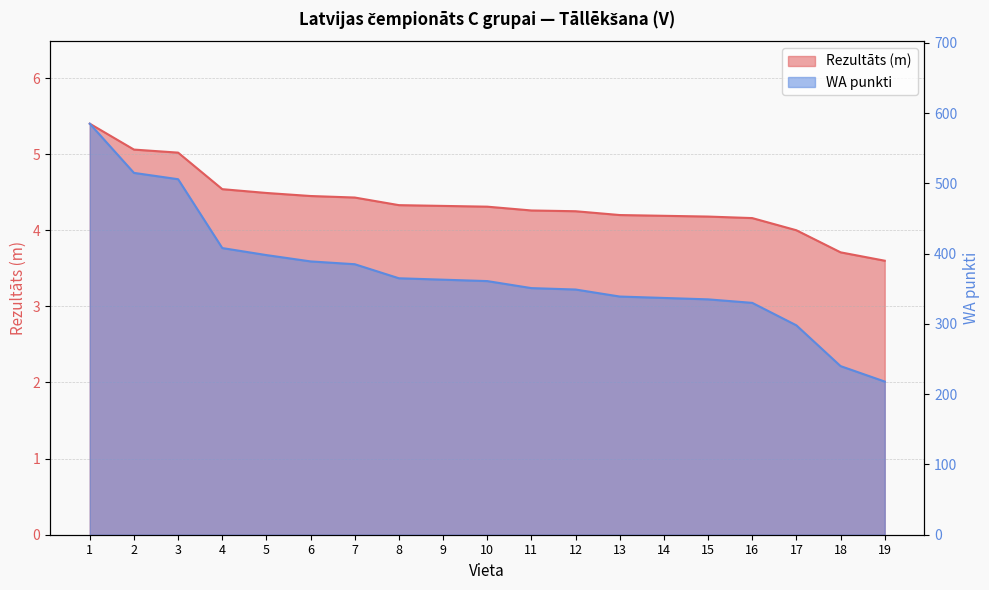

True or false: WA punkti and Rezultāts (m) intersect in this chart.

False